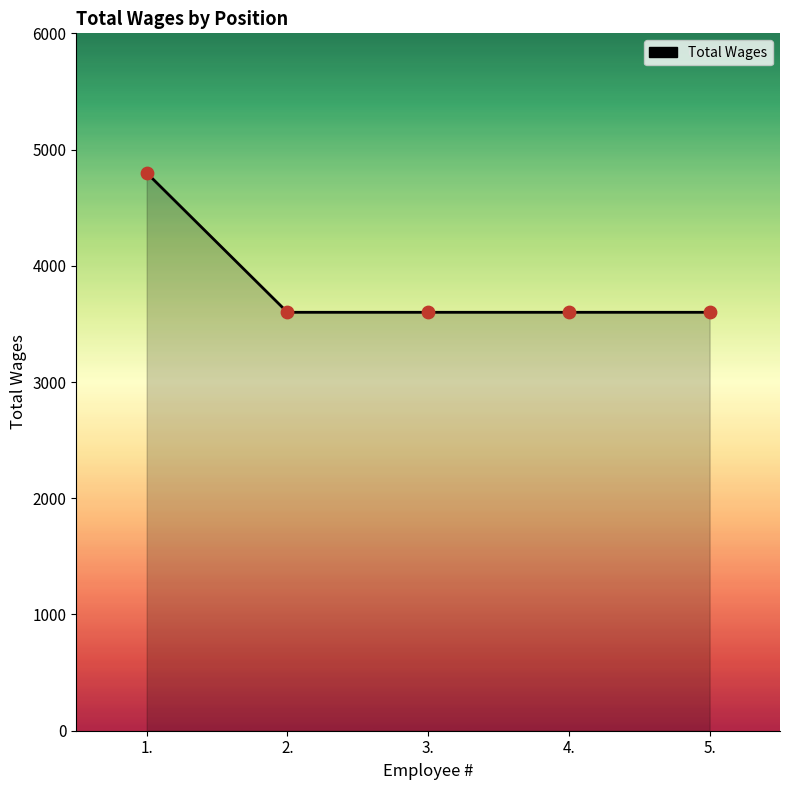

Approximately how many times larger is the value at 2. compared to 1.?

0.8